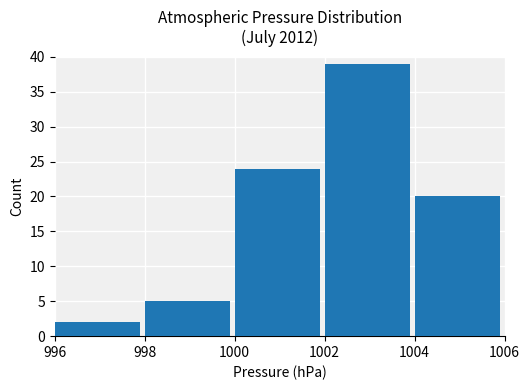

Read the value at 1002, to the nearest 10.

40